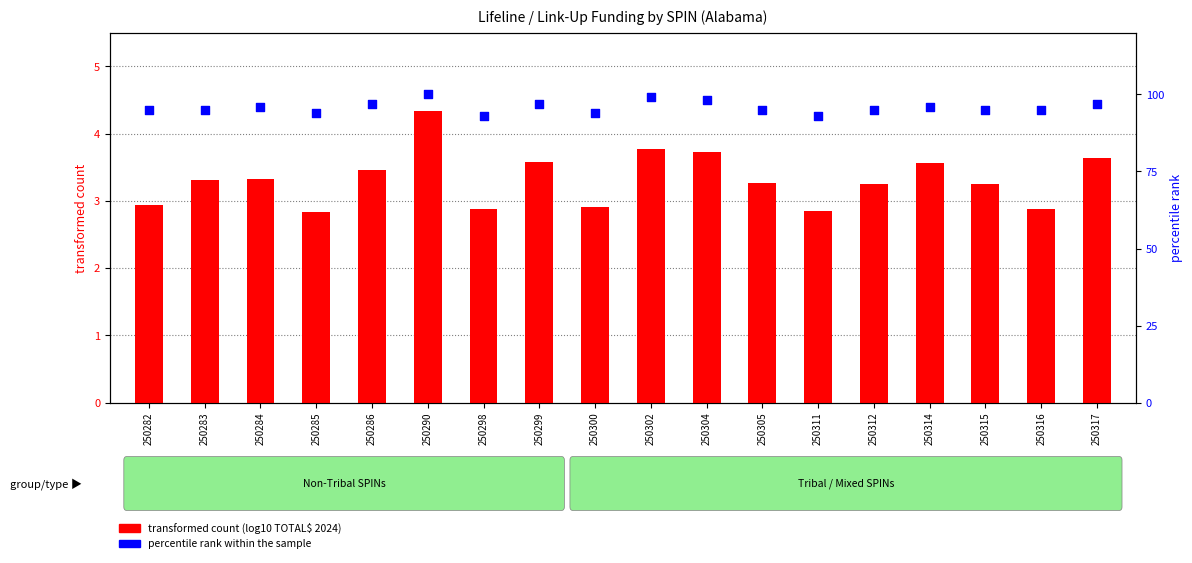

What is the total value across all series at 250304?

101.7